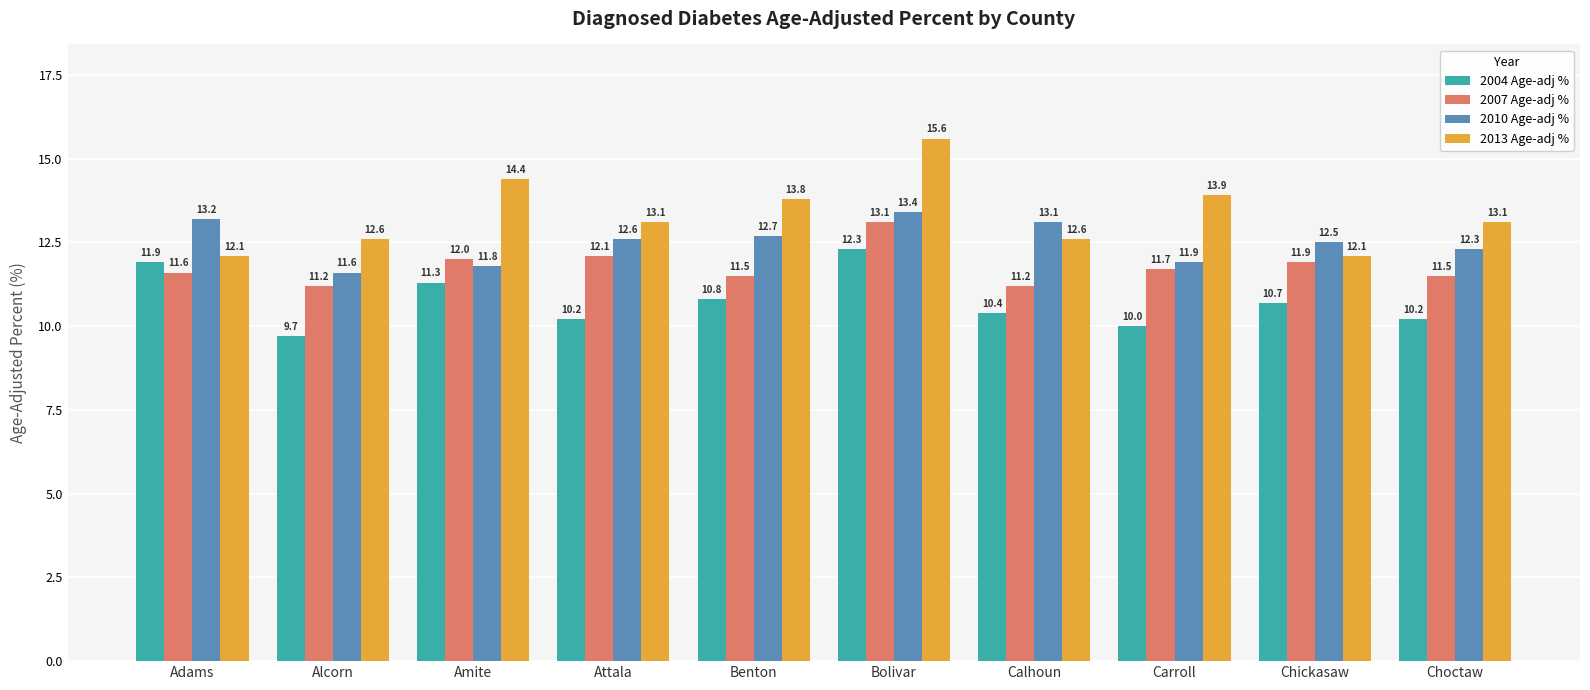

Is it true that 2007 Age-adj % equals 5.7 at Chickasaw?

False